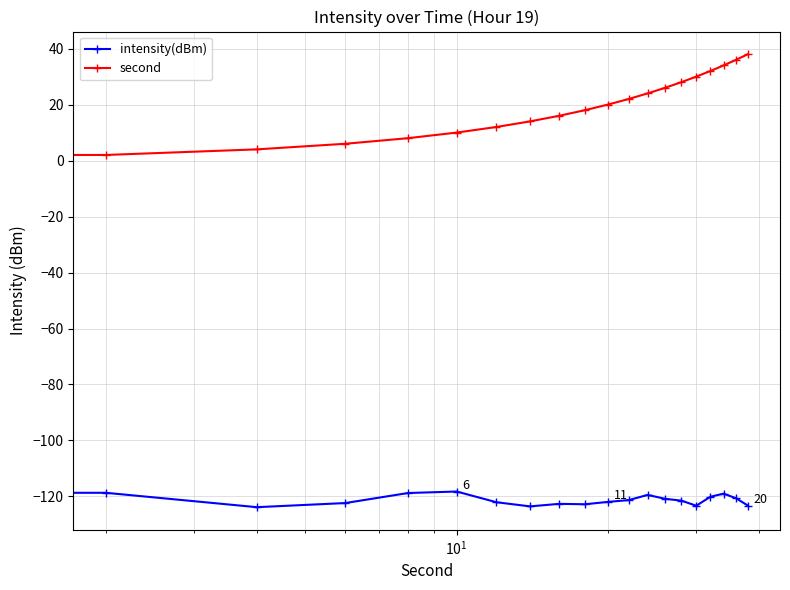

What is the difference between the maximum and minimum values in the second series?

38.0